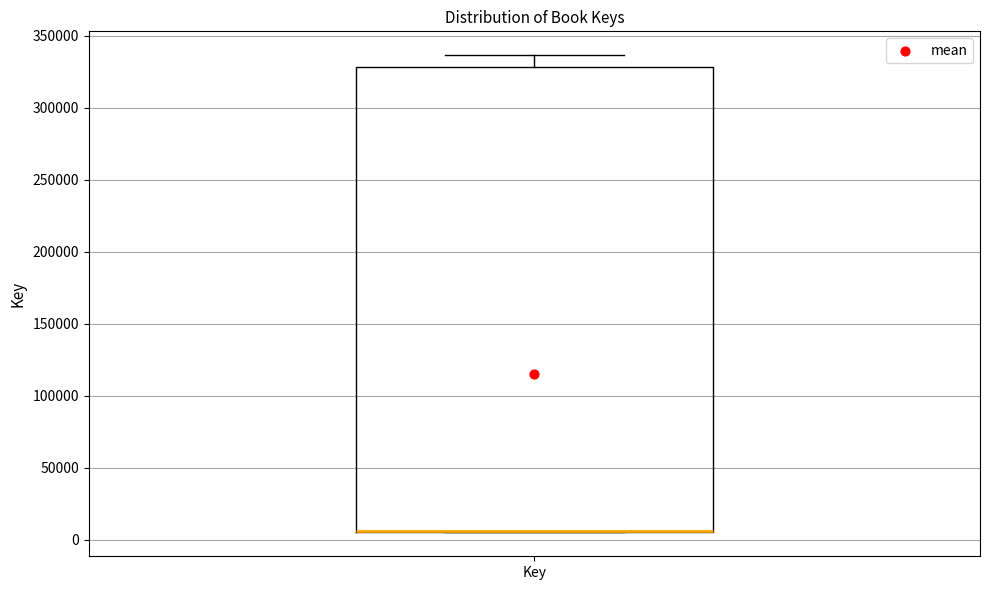

Where is the upper edge of the box for Key on the y-axis? The values are not printed on the chart, so give them approximately, as read against the axis.

330000